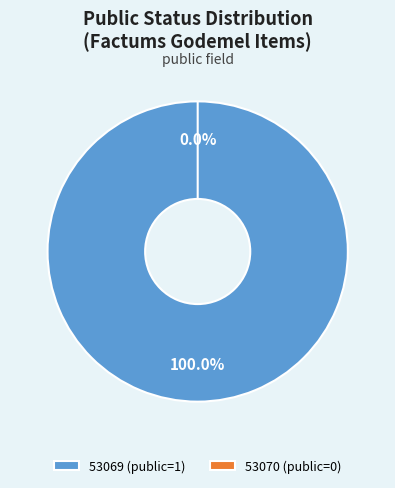

Rank the categories by value from highest to lowest.

53069 (public=1), 53070 (public=0)